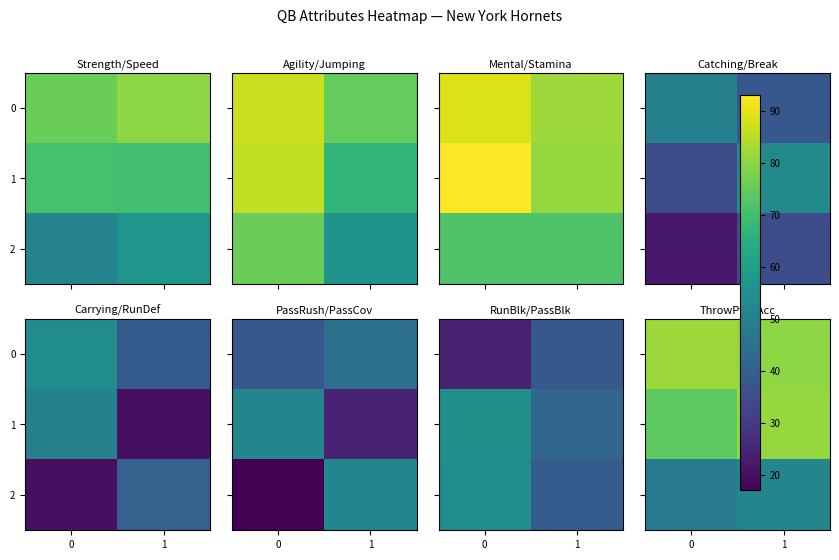

The 0 series shows 126 at 1. True or false?

False